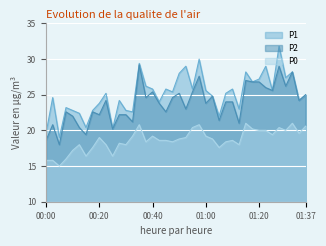

True or false: P0 has more than 0 interior local peaks.

True